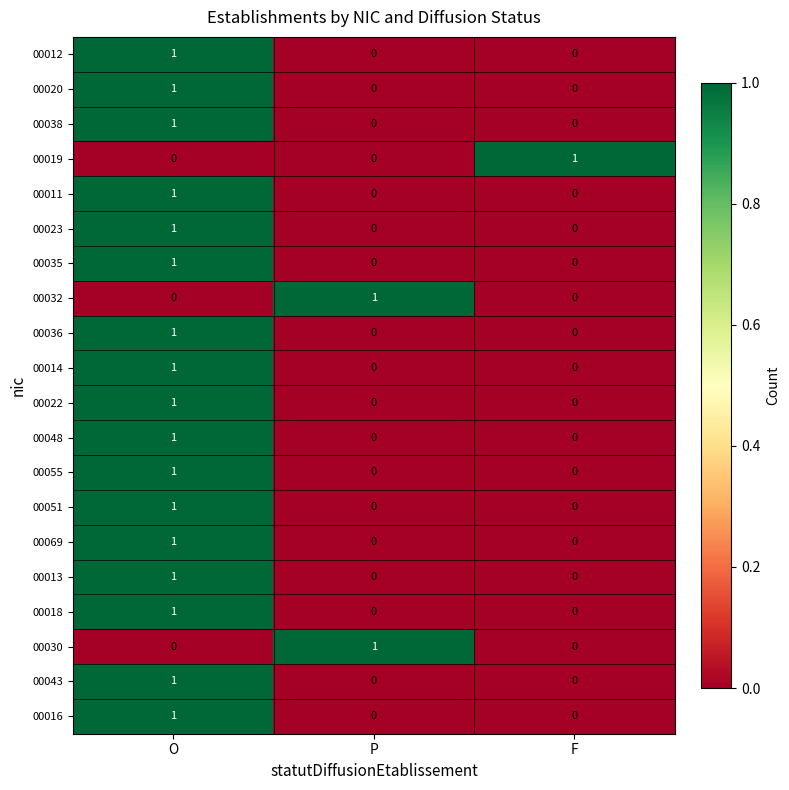

True or false: 00016 has a value of 0 at F.

True